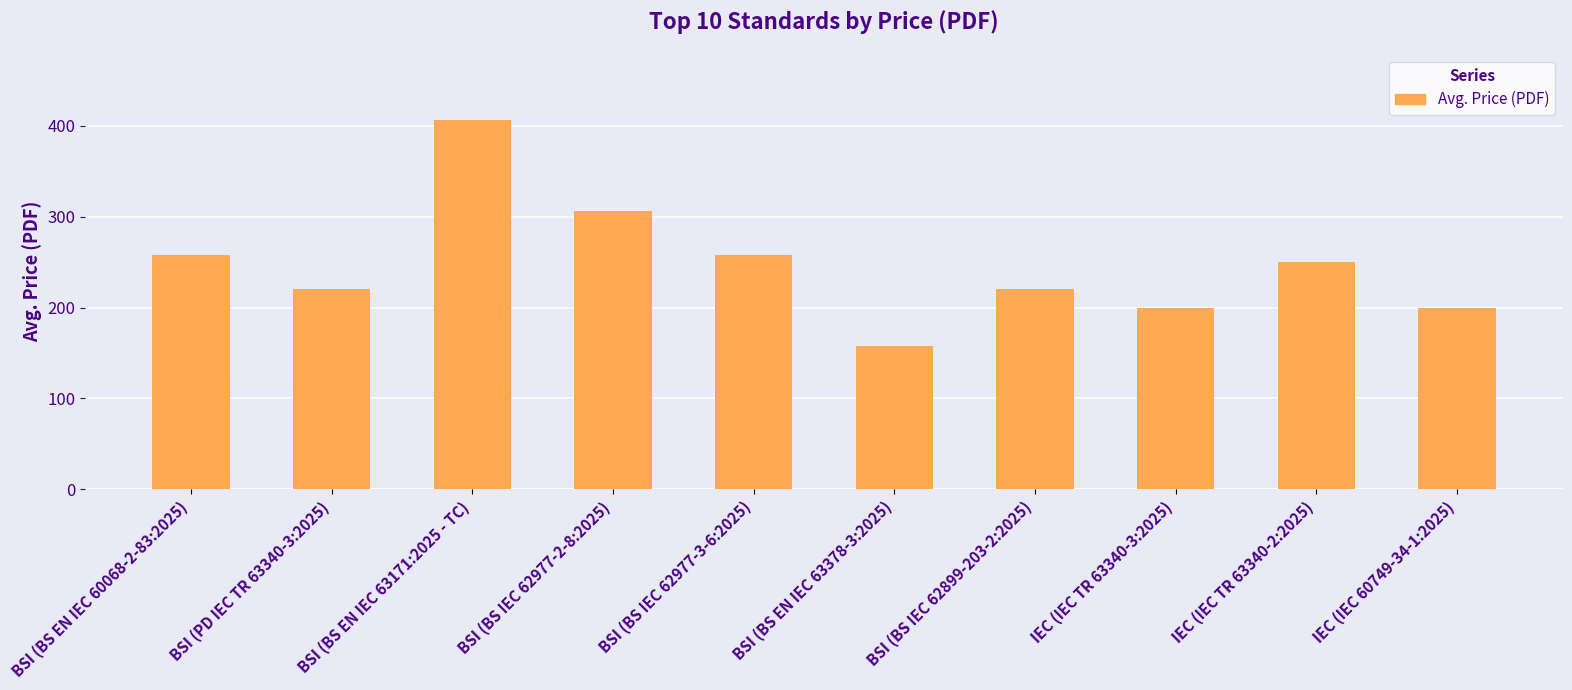

Are the bars horizontal?

No